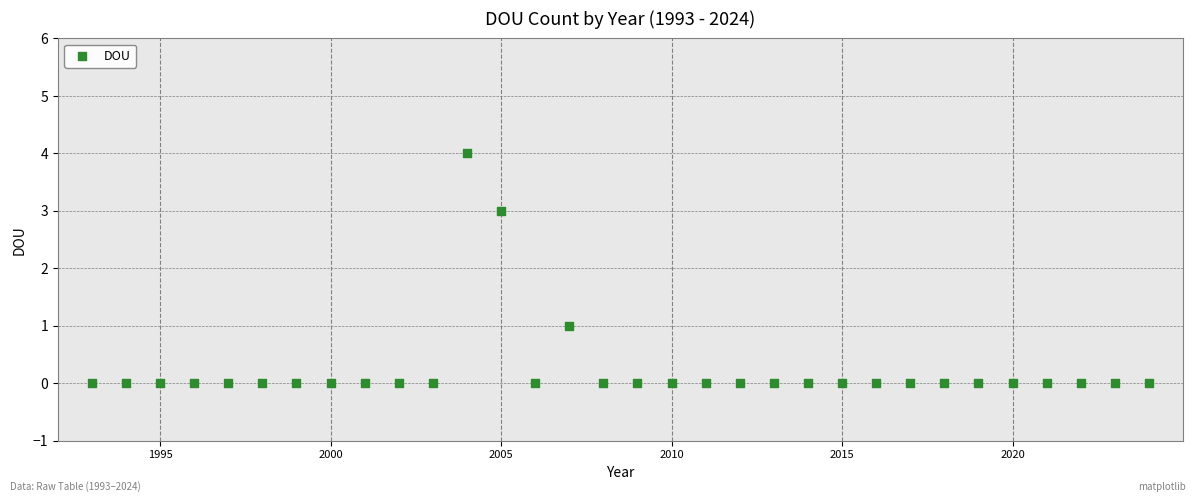

What is the range of X values (max minus min)?

31